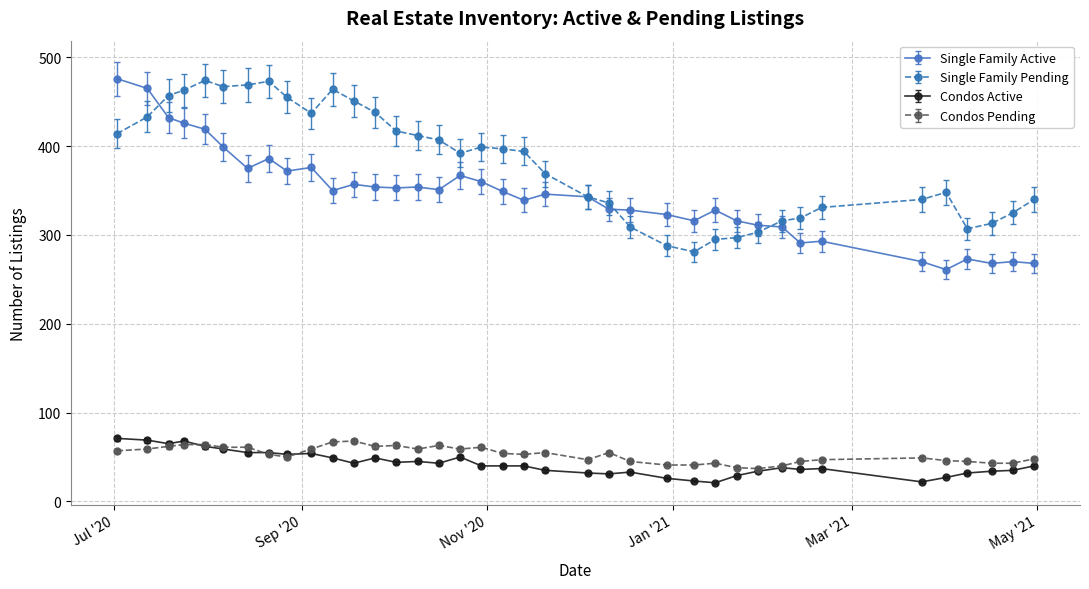

What is the value of the Single Family Active point at the 12th from the left?

357